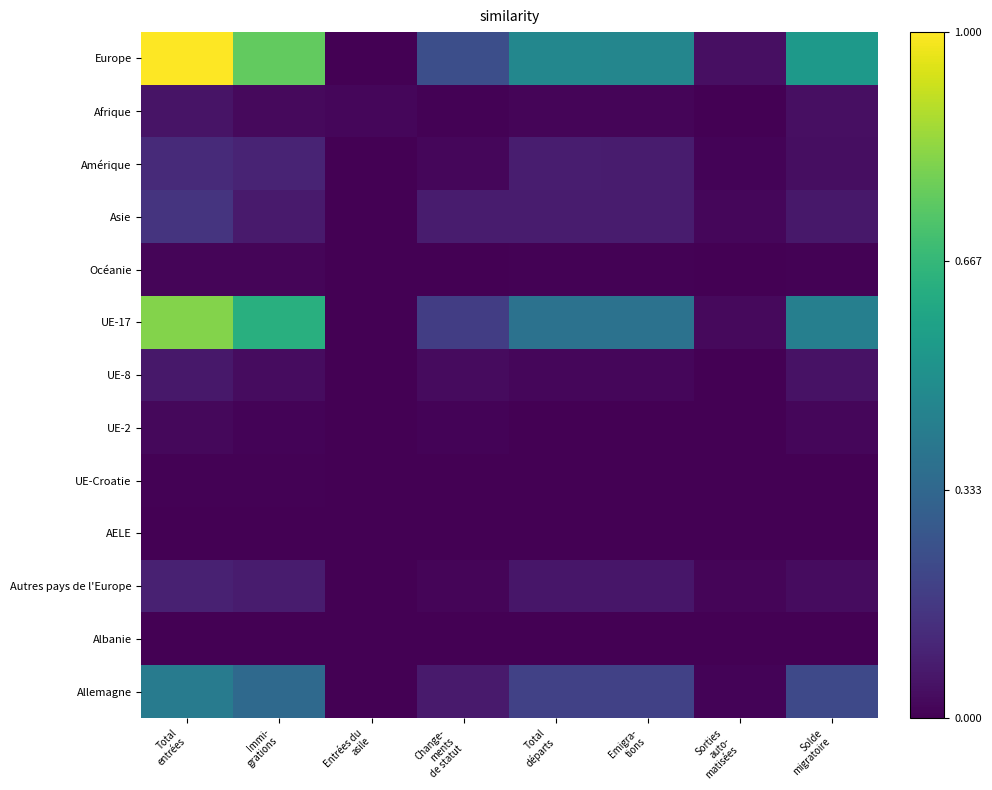

What is the maximum value shown in the chart?

1.0